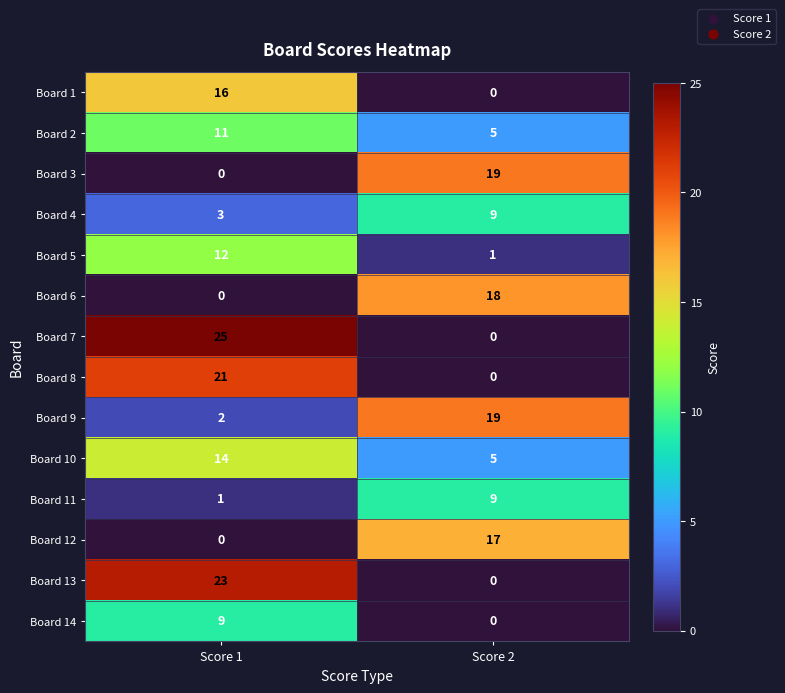

Reading left to right, extract all data points from this chart.

Board 1: Score 1=16	Score 2=0
Board 2: Score 1=11	Score 2=5
Board 3: Score 1=0	Score 2=19
Board 4: Score 1=3	Score 2=9
Board 5: Score 1=12	Score 2=1
Board 6: Score 1=0	Score 2=18
Board 7: Score 1=25	Score 2=0
Board 8: Score 1=21	Score 2=0
Board 9: Score 1=2	Score 2=19
Board 10: Score 1=14	Score 2=5
Board 11: Score 1=1	Score 2=9
Board 12: Score 1=0	Score 2=17
Board 13: Score 1=23	Score 2=0
Board 14: Score 1=9	Score 2=0